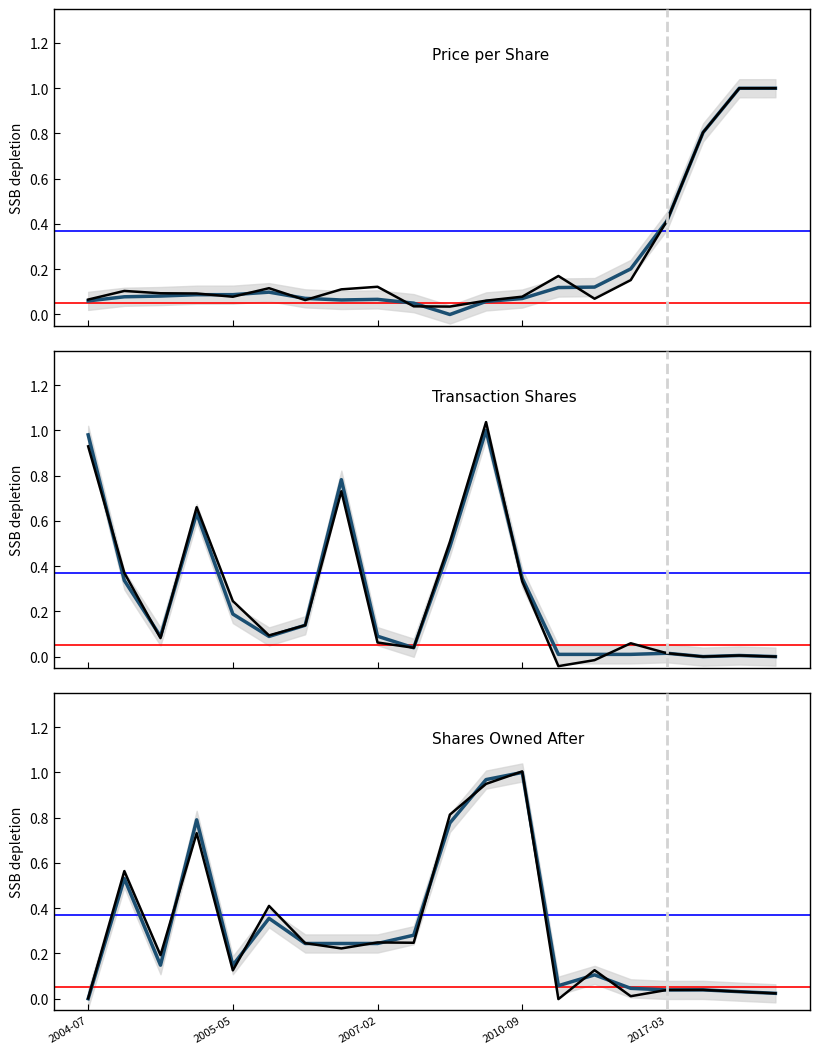

What is the sum of all sharesOwnedFollowingTransaction values?

6.1